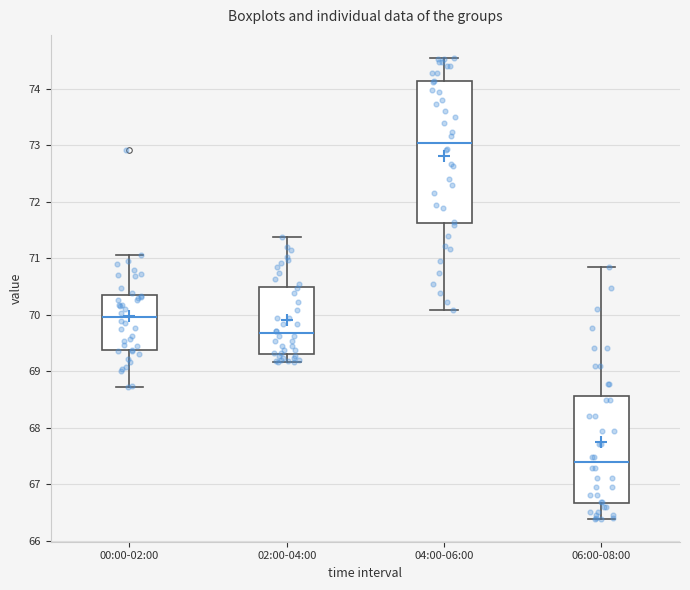

Where is the upper edge of the box for 04:00-06:00 on the y-axis? The values are not printed on the chart, so give them approximately, as read against the axis.

74.1